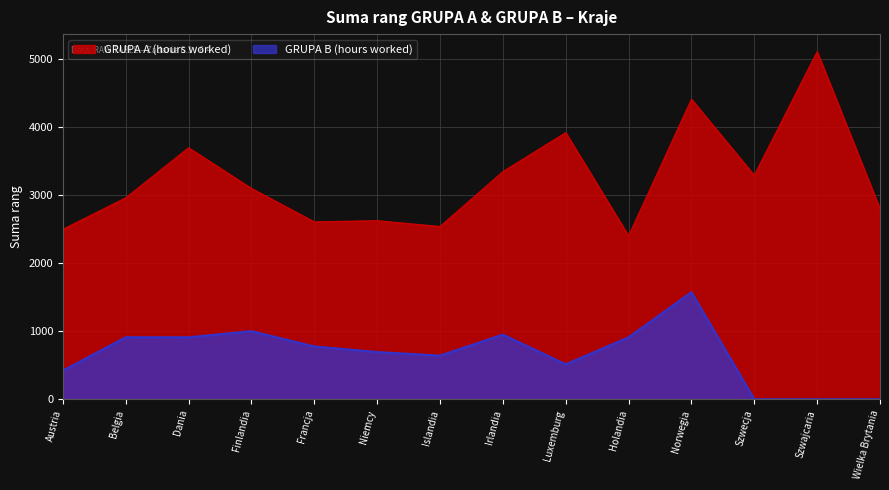

Reading left to right, what are all the values shown in this chart?

GRUPA A (hours worked): 2494	2956	3690	3094	2603	2620	2535	3340	3913	2398	4403	3286	5103	2795
GRUPA B (hours worked): 420	910	909	999	774	692	640	948	512	908	1571	0	0	0